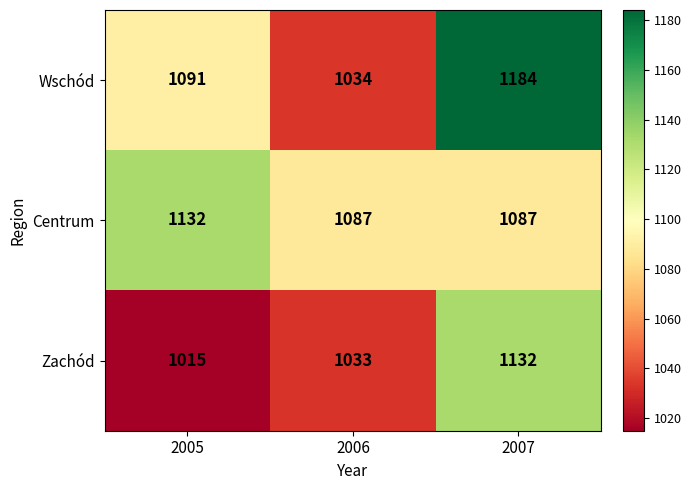

How many Wschód values are between 1034 and 1184?

3